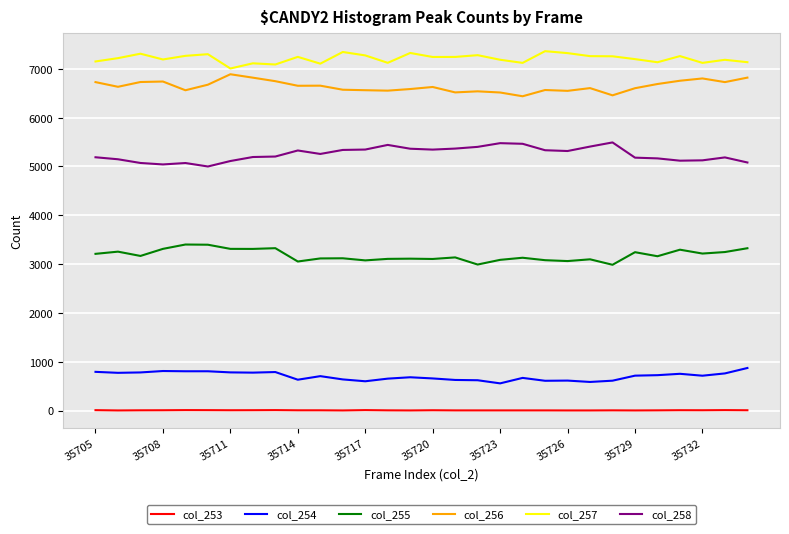

What is the lowest value of the col_255 series?

2986